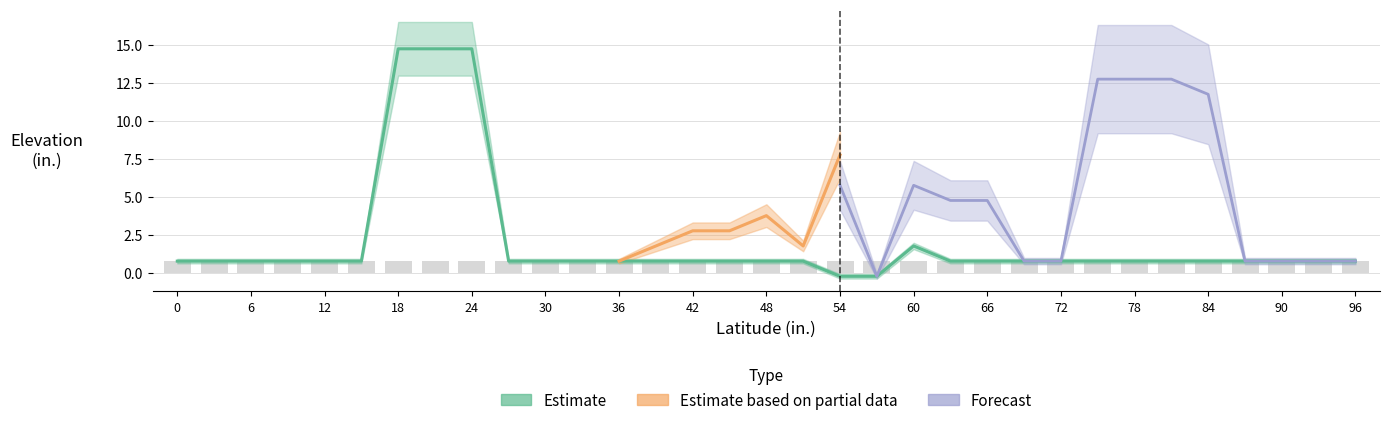

Does the chart contain any negative values?

Yes